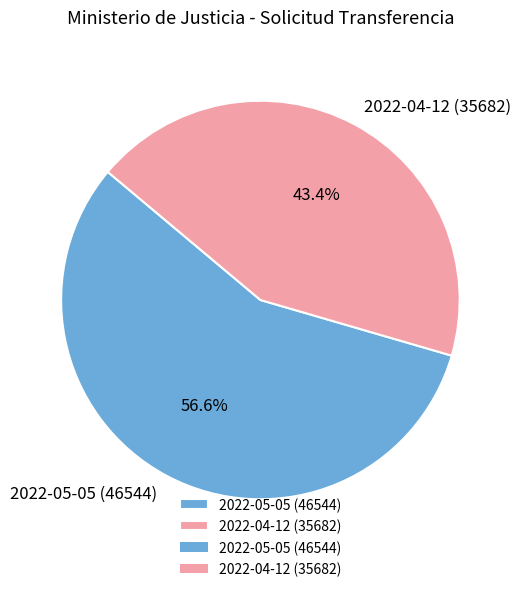

What is the largest slice in the pie chart?

2022-05-05 (46544)